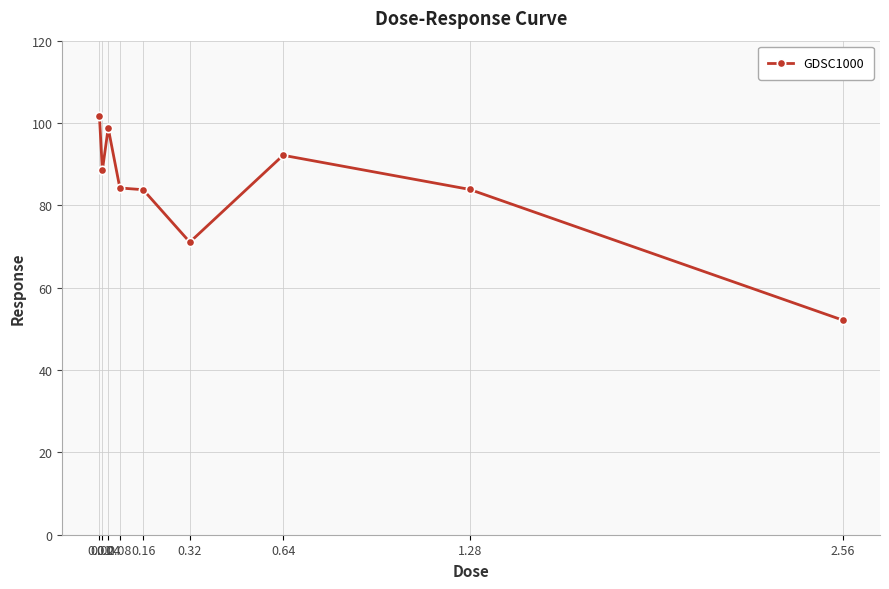

What is the minimum value shown in the chart?

52.1